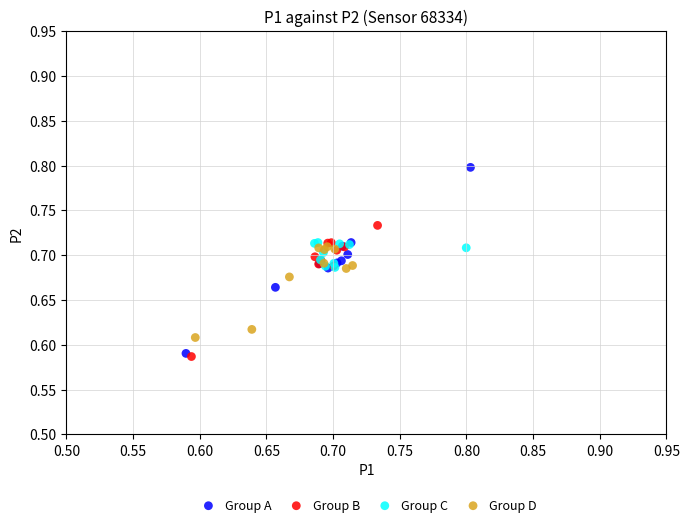

Which series has the largest Y range (max minus min)?

Group A